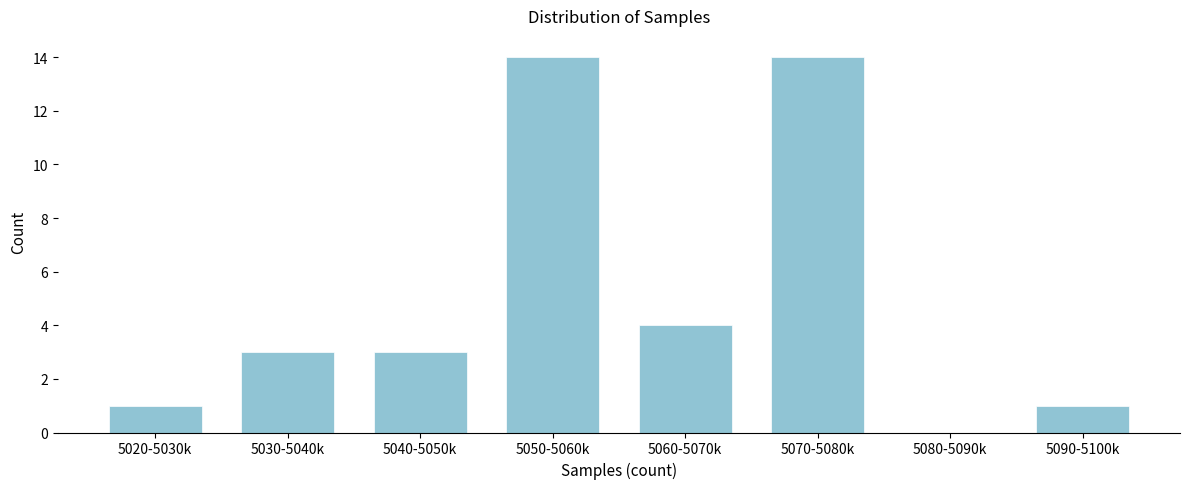

Reading right to left, list all the values displayed in this chart.

5090-5100k=1	5080-5090k=0	5070-5080k=14	5060-5070k=4	5050-5060k=14	5040-5050k=3	5030-5040k=3	5020-5030k=1